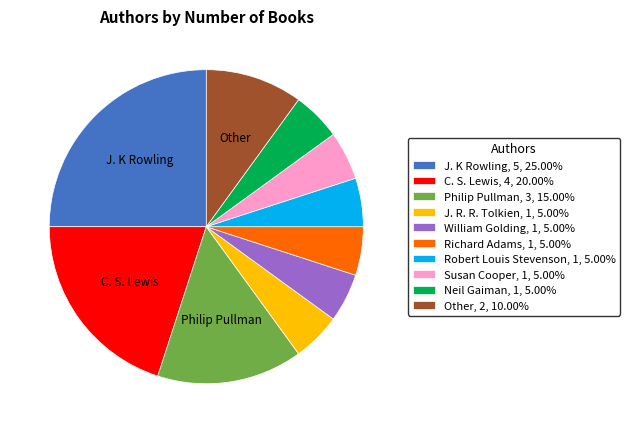

Approximately how many times larger is the value at Neil Gaiman, 1, 5.00% compared to Richard Adams, 1, 5.00%?

1.0